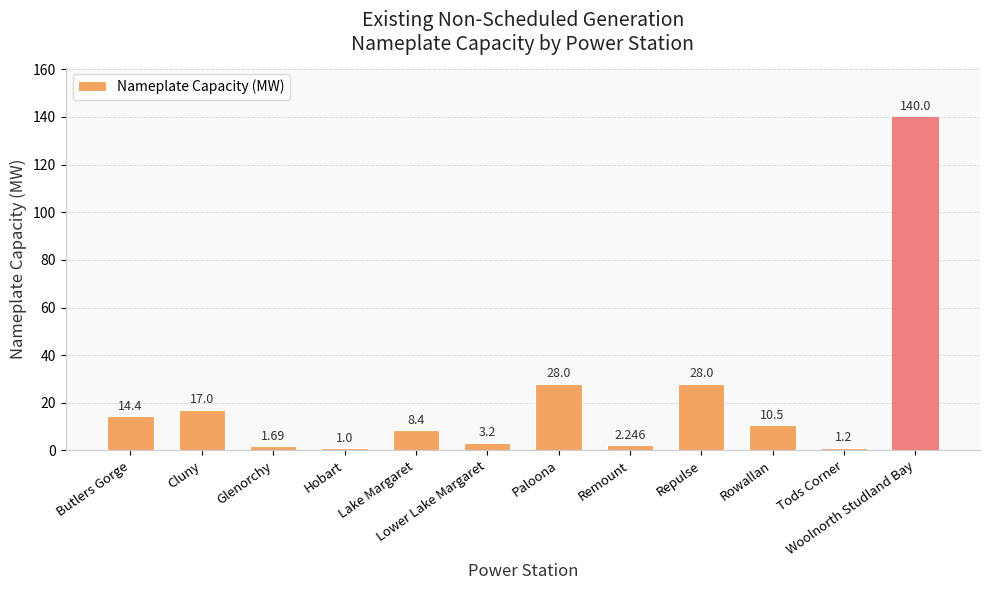

At which category does the chart reach its peak across all series?

Woolnorth Studland Bay